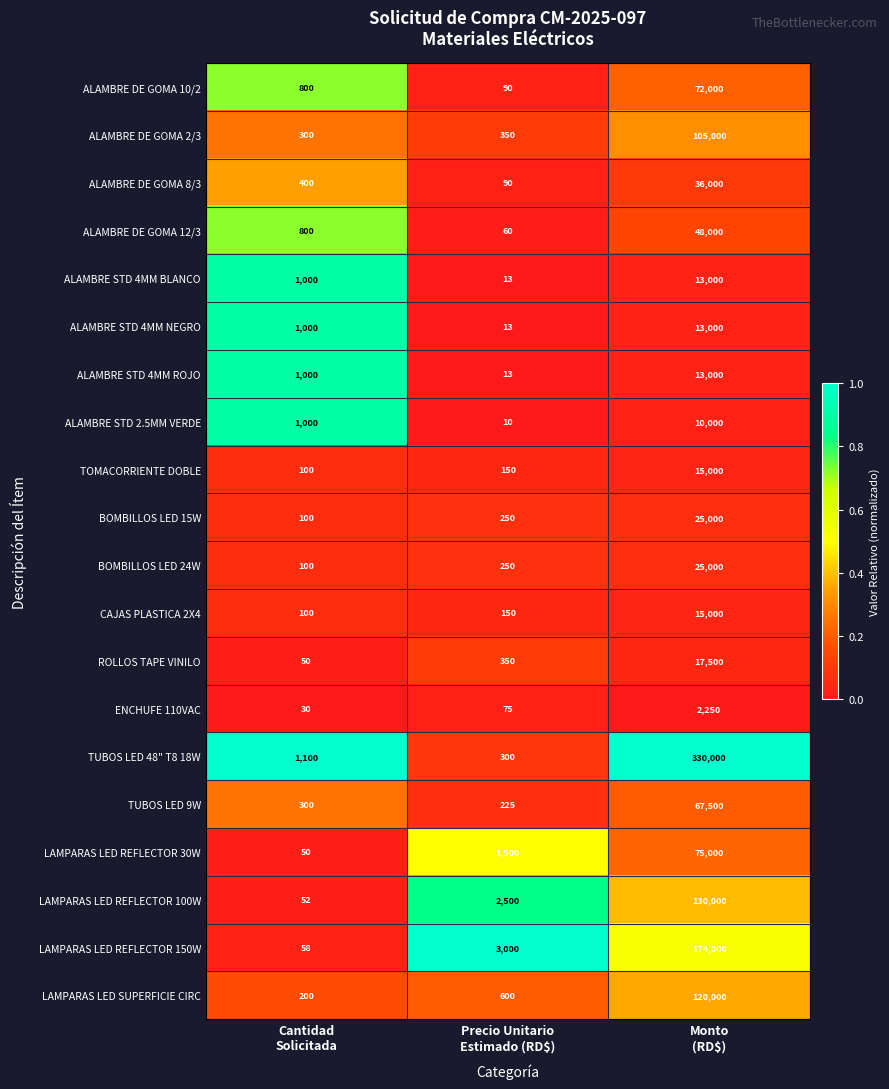

What is the minimum value for BOMBILLOS LED 24W?

100